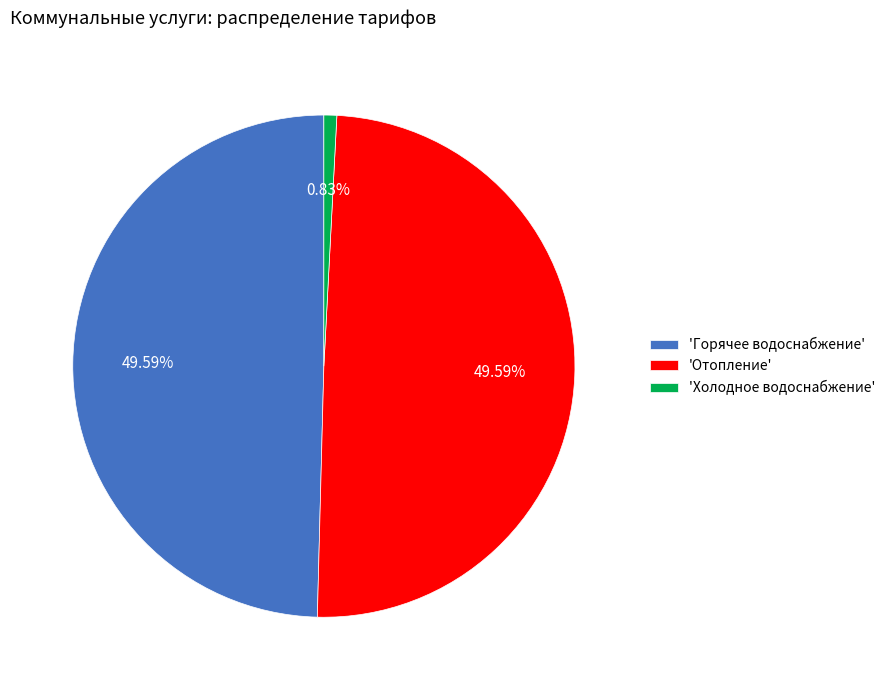

Which category has the smallest portion of the pie?

'Холодное водоснабжение'